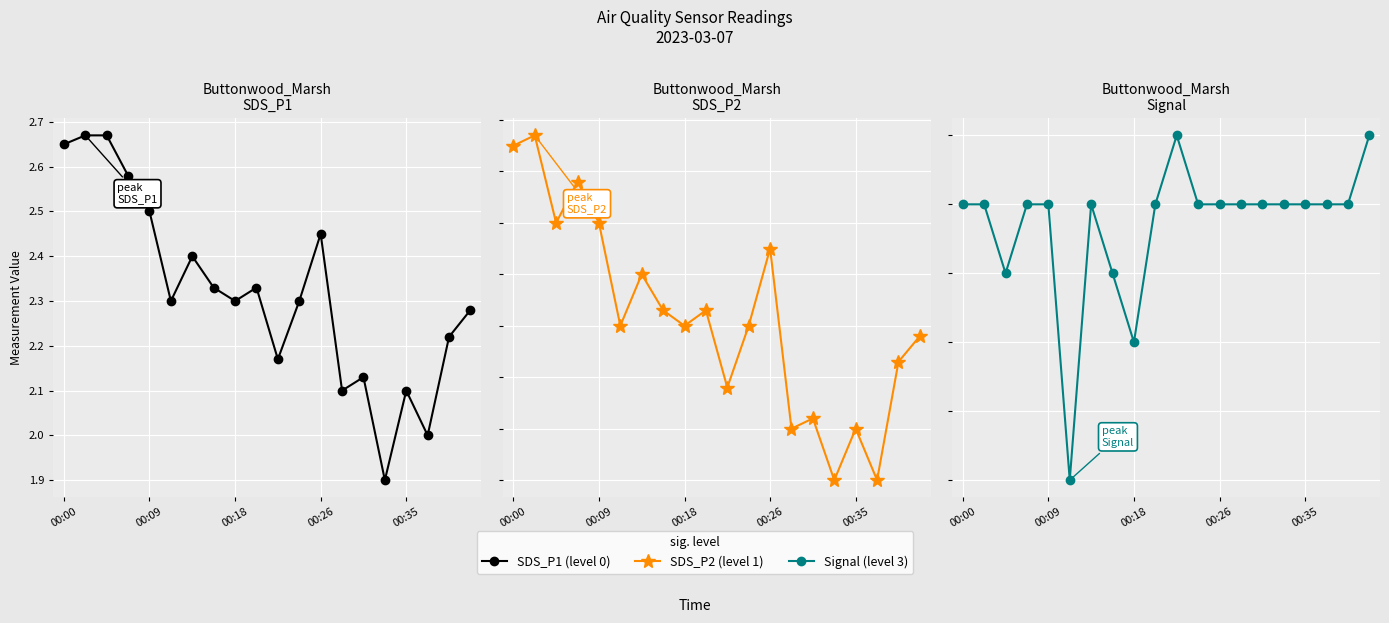

Which has a higher value, 12 or 6?

12